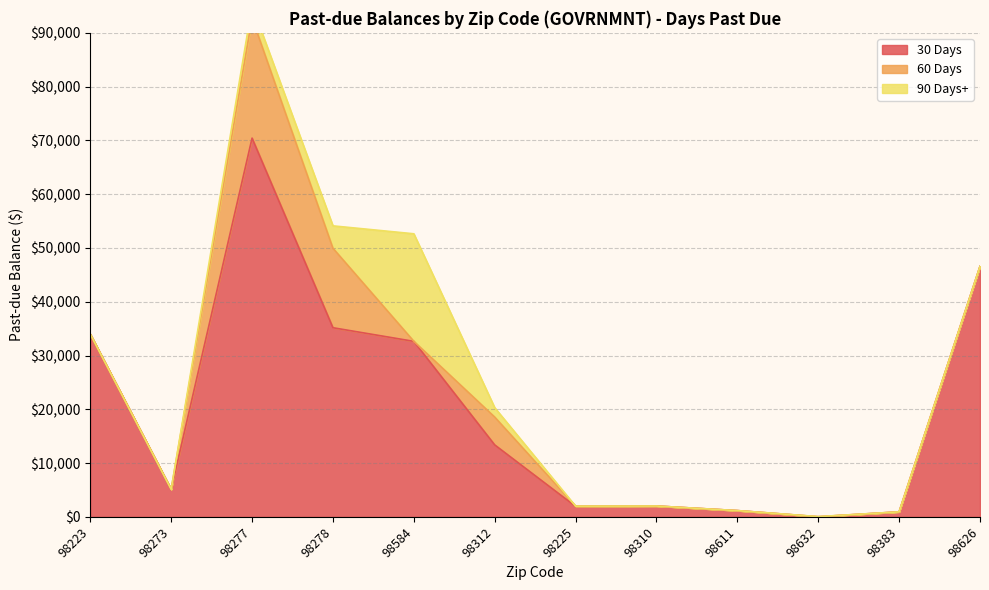

Between 98312 and 98225, which series saw the biggest shift?

30 Days